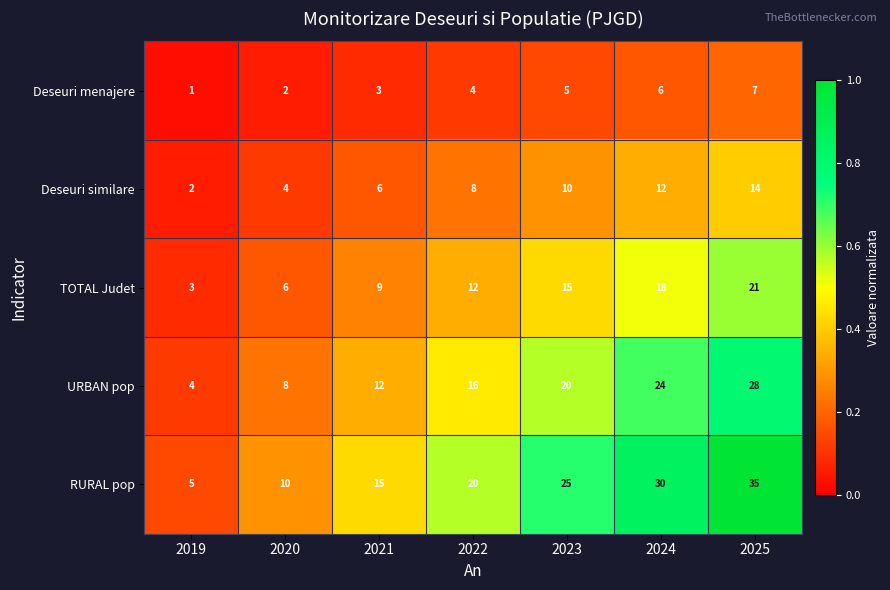

The URBAN pop series shows 7 at 2019. True or false?

False